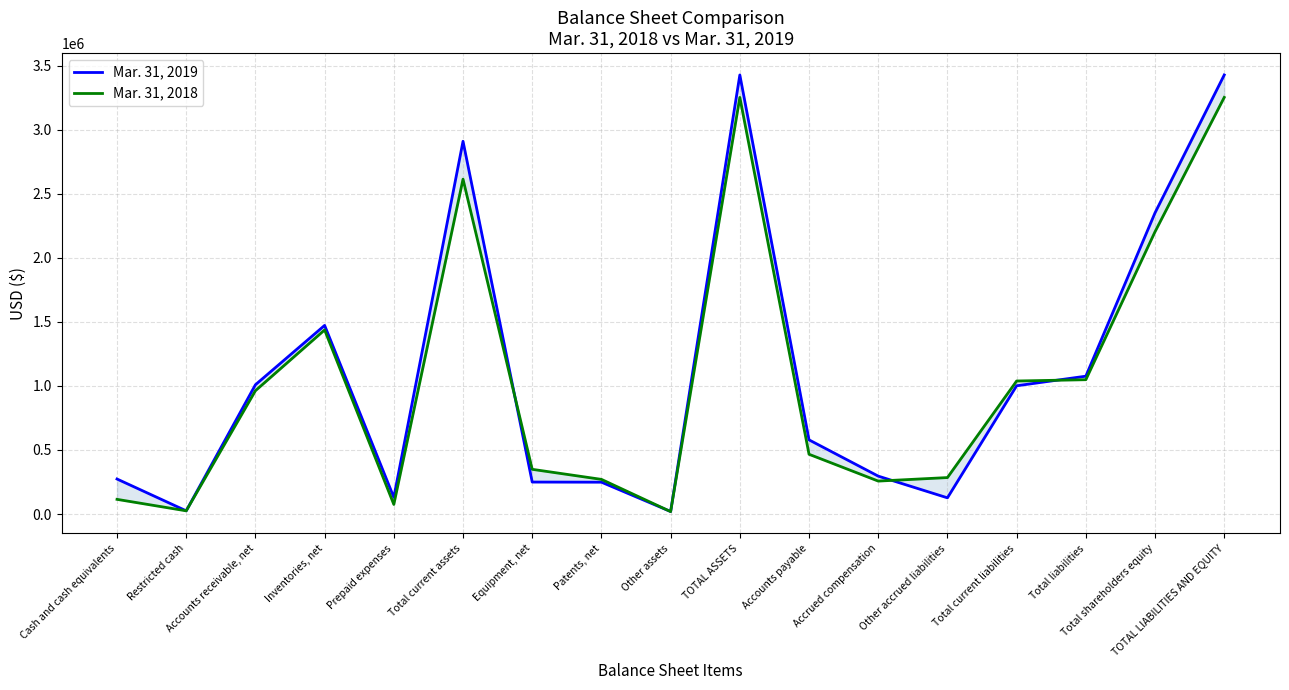

What are all the series names shown in the legend?

Mar. 31, 2019, Mar. 31, 2018